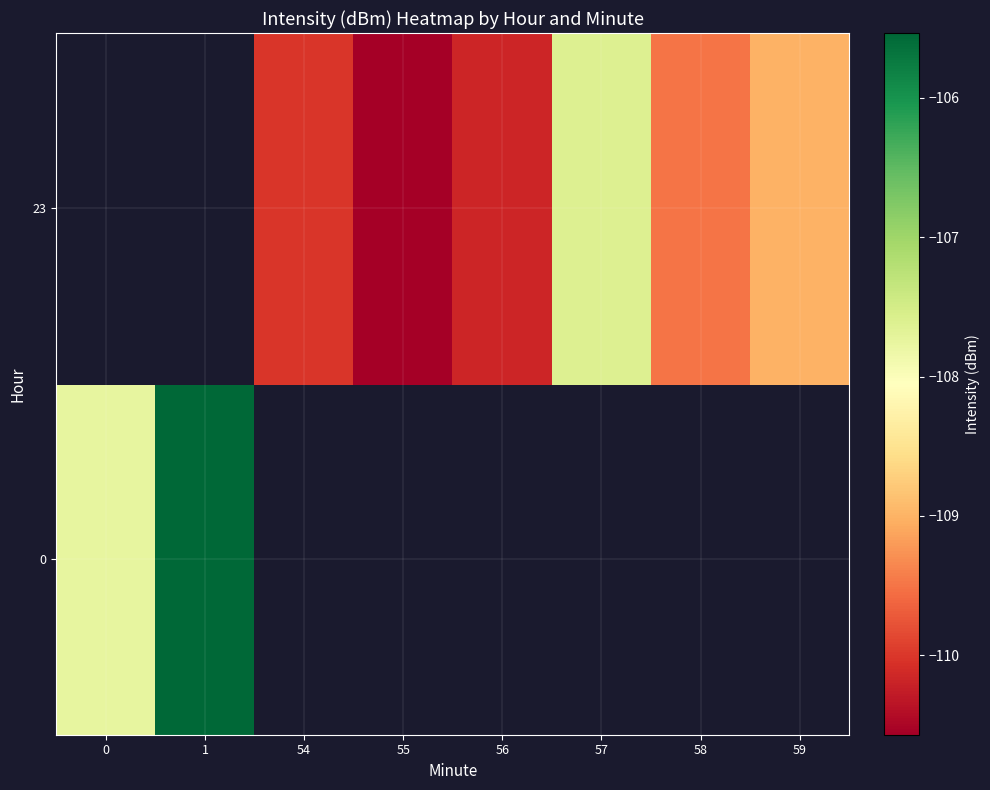

What value does the row_1 series have at 54?

-110.0